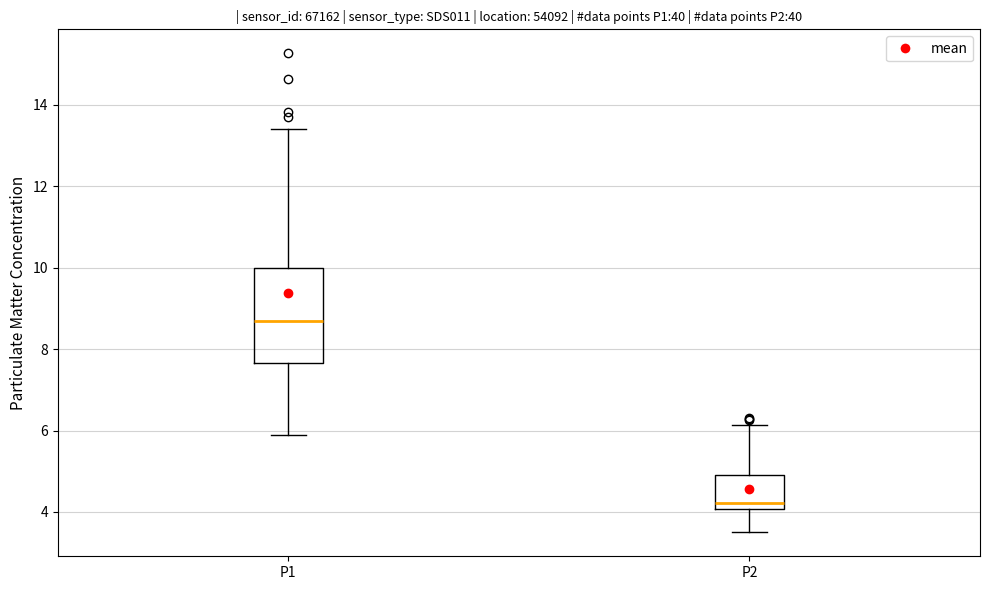

Where is the lower edge of the box for P2 on the y-axis? The values are not printed on the chart, so give them approximately, as read against the axis.

4.0